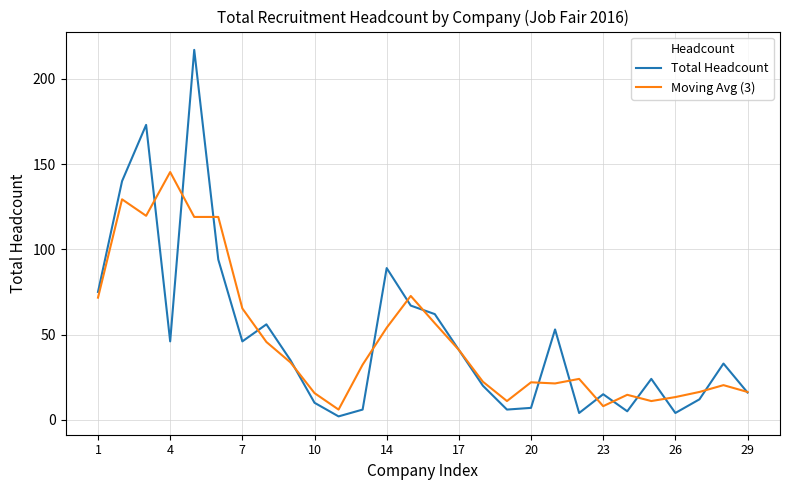

What is the greatest value displayed?

217.0